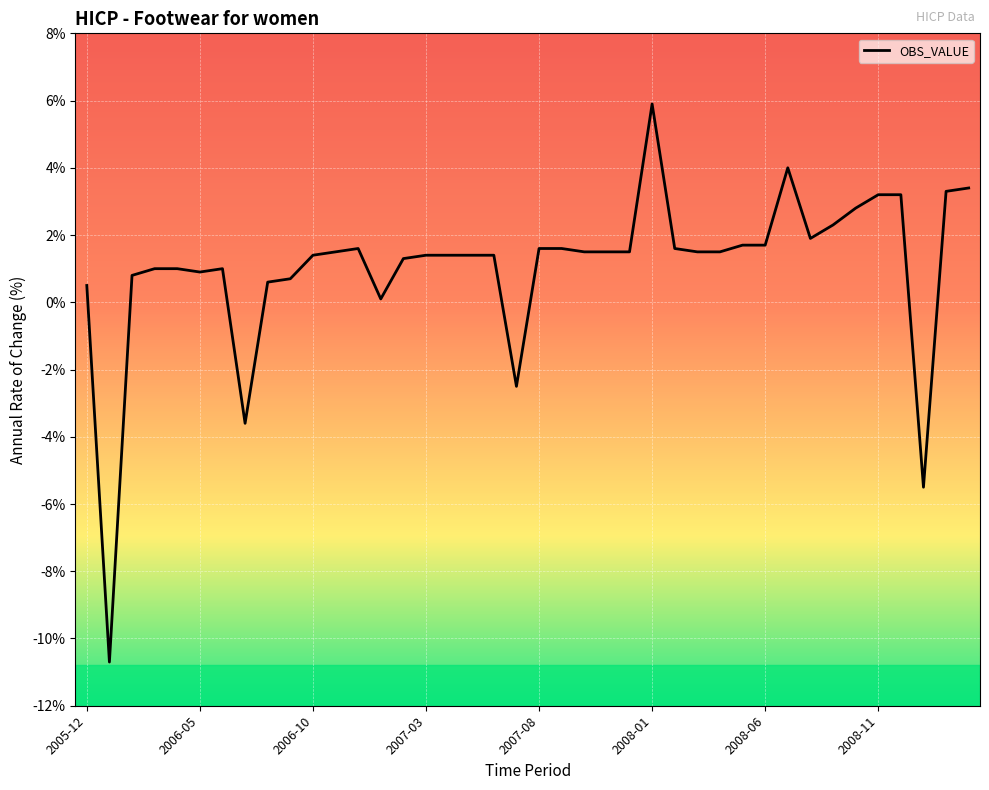

What is the maximum value shown in the chart?

5.9